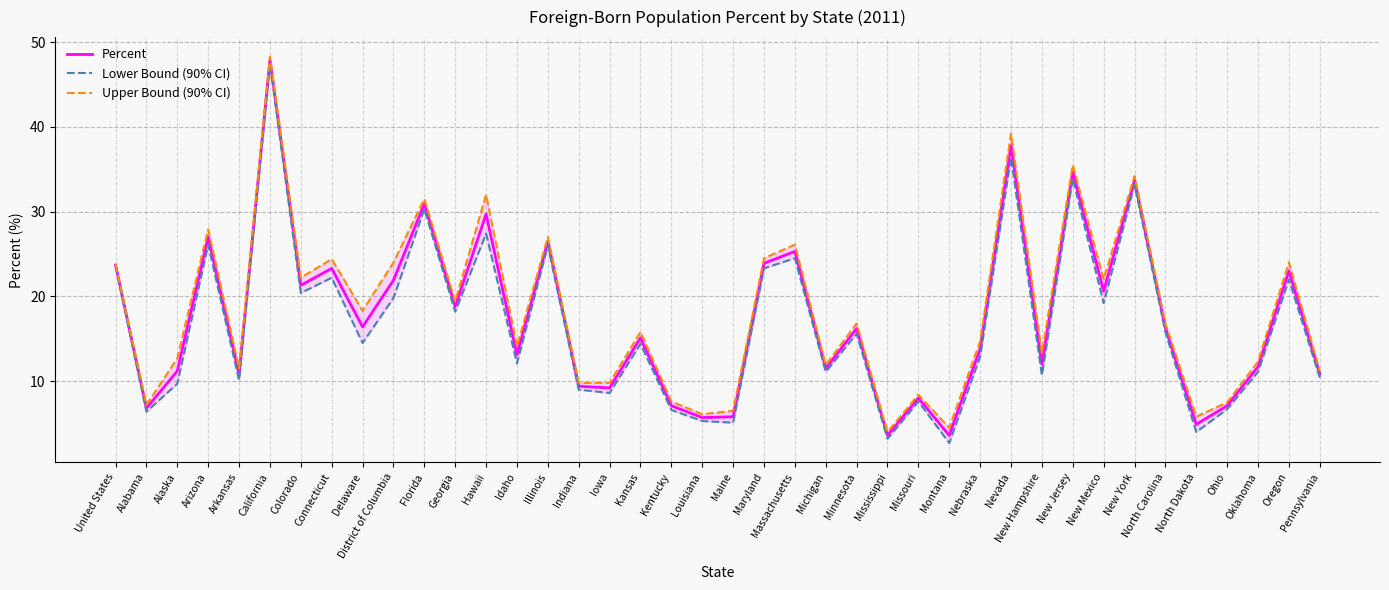

Reading left to right, list all the values displayed in this chart.

Percent: United States=23.7	Alabama=6.8	Alaska=11.2	Arizona=27.0	Arkansas=10.8	California=47.9	Colorado=21.3	Connecticut=23.3	Delaware=16.4	District of Columbia=21.9	Florida=30.9	Georgia=18.8	Hawaii=29.7	Idaho=13.1	Illinois=26.5	Indiana=9.4	Iowa=9.2	Kansas=15.1	Kentucky=7.1	Louisiana=5.7	Maine=5.8	Maryland=23.9	Massachusetts=25.3	Michigan=11.5	Minnesota=16.2	Mississippi=3.6	Missouri=8.0	Montana=3.6	Nebraska=13.8	Nevada=37.8	New Hampshire=12.0	New Jersey=34.7	New Mexico=20.6	New York=33.7	North Carolina=16.3	North Dakota=4.9	Ohio=7.1	Oklahoma=11.7	Oregon=23.0	Pennsylvania=10.8
Lower Bound (90% CI): United States=23.6	Alabama=6.4	Alaska=9.7	Arizona=26.1	Arkansas=10.1	California=47.5	Colorado=20.4	Connecticut=22.2	Delaware=14.5	District of Columbia=19.8	Florida=30.3	Georgia=18.2	Hawaii=27.4	Idaho=12.1	Illinois=26.0	Indiana=9.0	Iowa=8.6	Kansas=14.4	Kentucky=6.6	Louisiana=5.3	Maine=5.1	Maryland=23.3	Massachusetts=24.5	Michigan=11.1	Minnesota=15.6	Mississippi=3.2	Missouri=7.6	Montana=2.7	Nebraska=12.9	Nevada=36.4	New Hampshire=10.7	New Jersey=33.9	New Mexico=19.2	New York=33.2	North Carolina=15.8	North Dakota=4.0	Ohio=6.7	Oklahoma=11.1	Oregon=22.0	Pennsylvania=10.4
Upper Bound (90% CI): United States=23.8	Alabama=7.2	Alaska=12.7	Arizona=27.9	Arkansas=11.5	California=48.3	Colorado=22.2	Connecticut=24.4	Delaware=18.3	District of Columbia=24.0	Florida=31.5	Georgia=19.4	Hawaii=32.0	Idaho=14.1	Illinois=27.0	Indiana=9.8	Iowa=9.8	Kansas=15.8	Kentucky=7.6	Louisiana=6.1	Maine=6.5	Maryland=24.5	Massachusetts=26.1	Michigan=11.9	Minnesota=16.8	Mississippi=4.0	Missouri=8.4	Montana=4.5	Nebraska=14.7	Nevada=39.2	New Hampshire=13.3	New Jersey=35.5	New Mexico=22.0	New York=34.2	North Carolina=16.8	North Dakota=5.8	Ohio=7.5	Oklahoma=12.3	Oregon=24.0	Pennsylvania=11.2